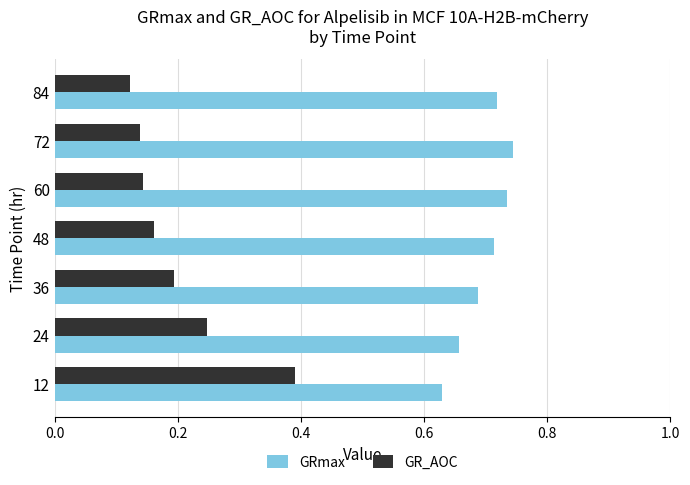

Which category has the highest value in the GR_AOC series?

12